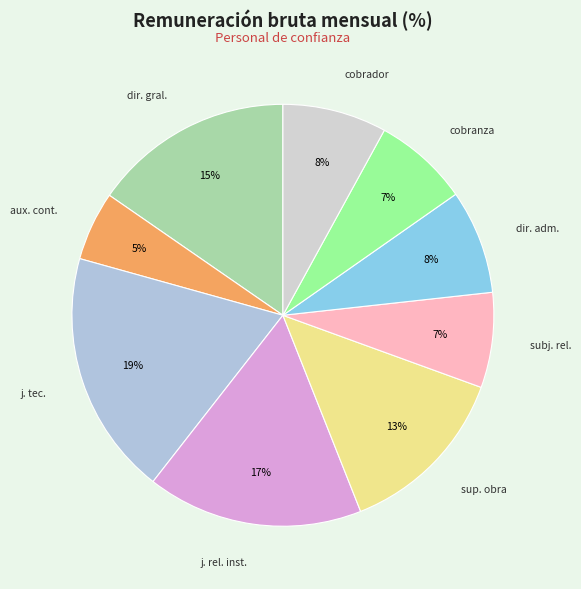

Count the number of slices in the pie.

9